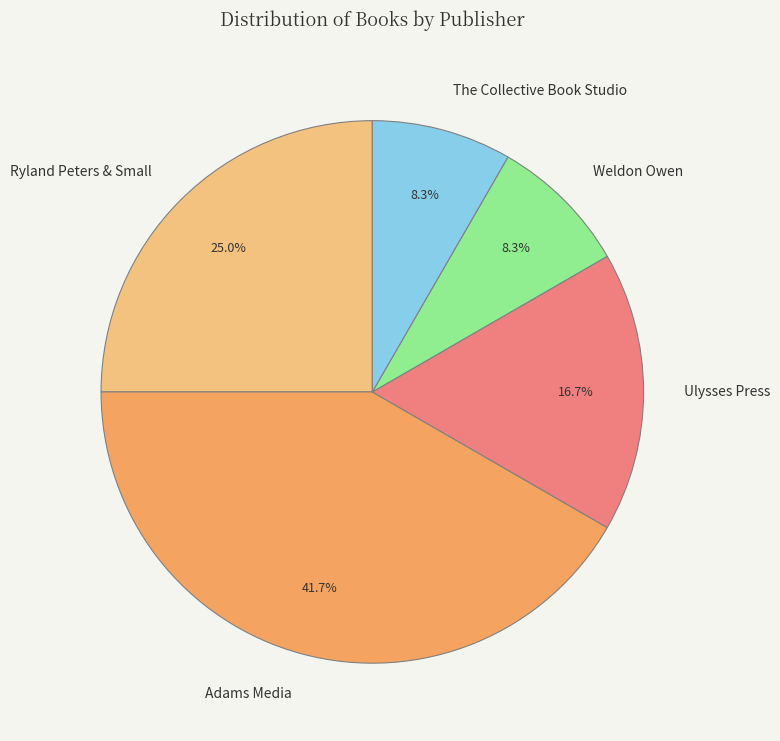

To the nearest percent, what is the average slice percentage?

20%